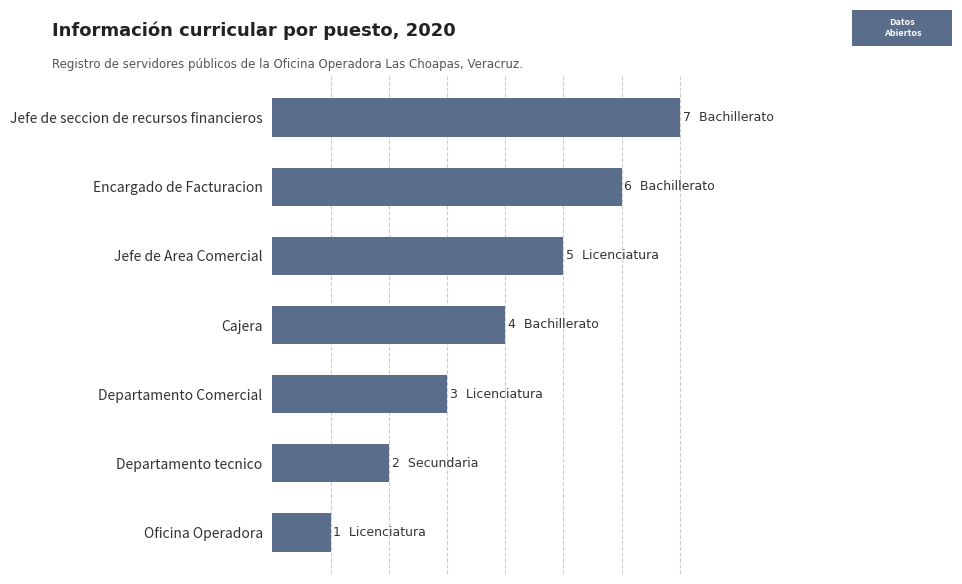

Does the chart contain any negative values?

No